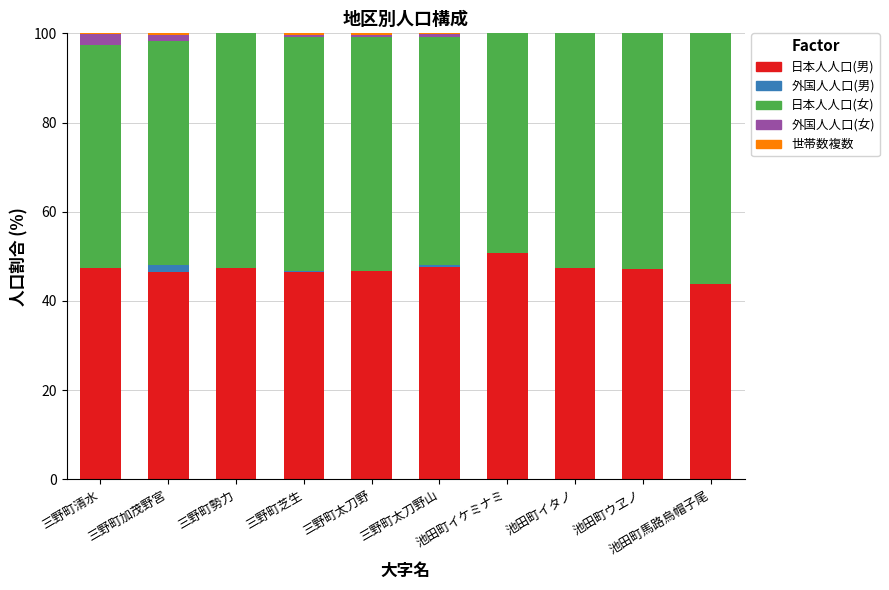

What is the sum of all 日本人人口(男) values?

470.8